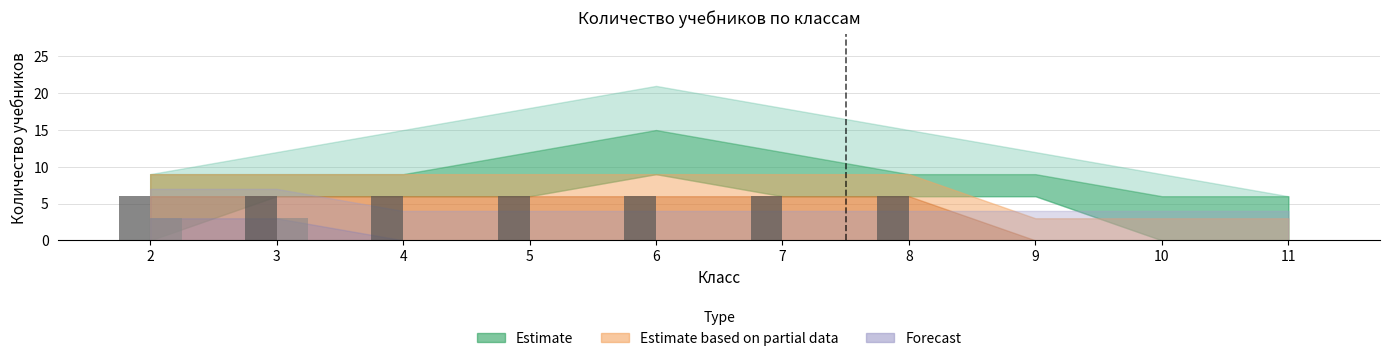

What is the total value across all series at 2?

9